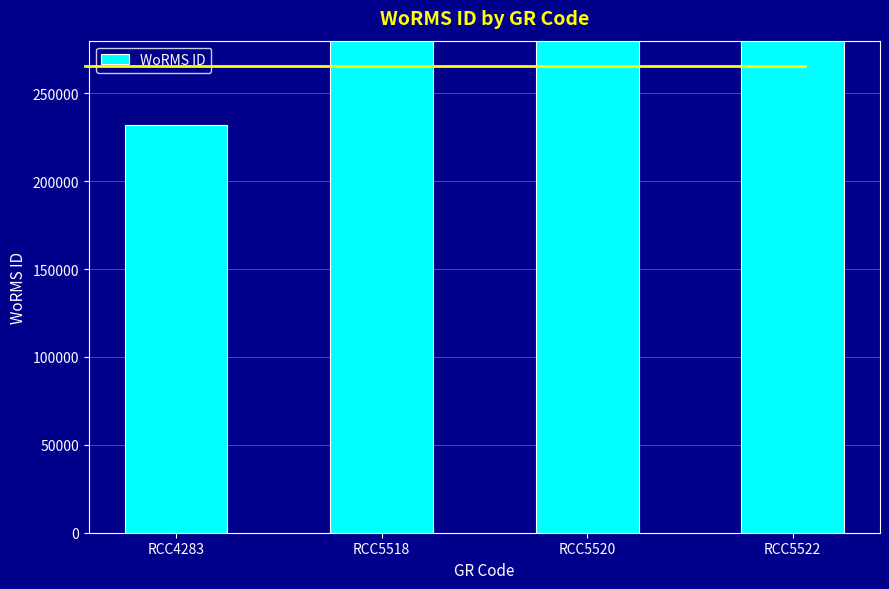

What is the sum of the values at RCC4283 and RCC5518?

835582